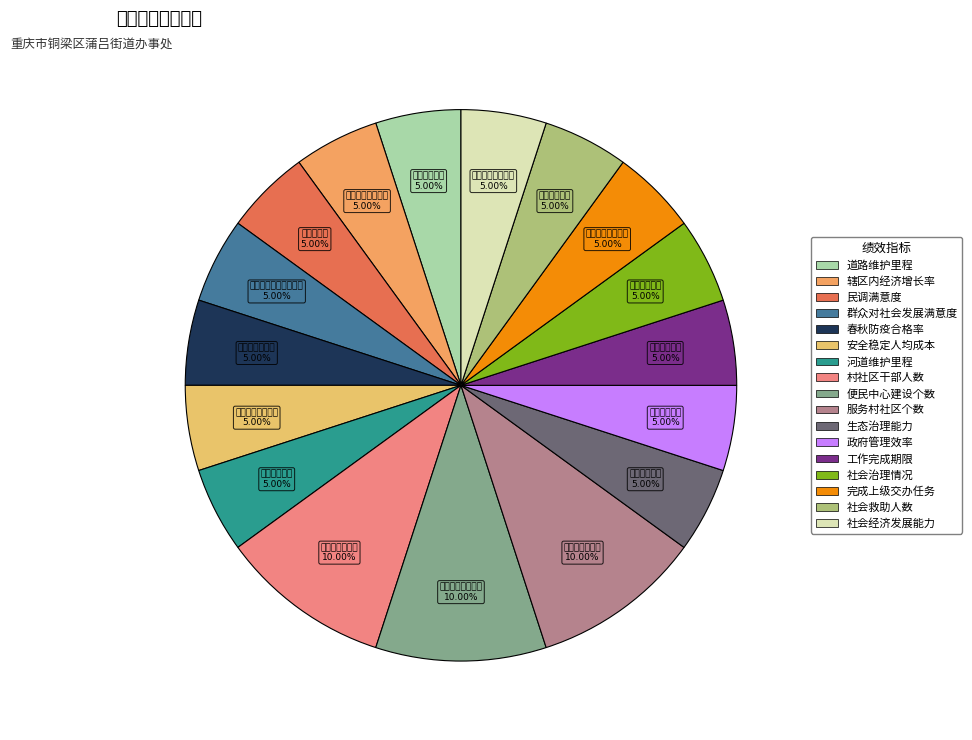

What percentage is the 安全稳定人均成本 slice, to the nearest percent?

5%